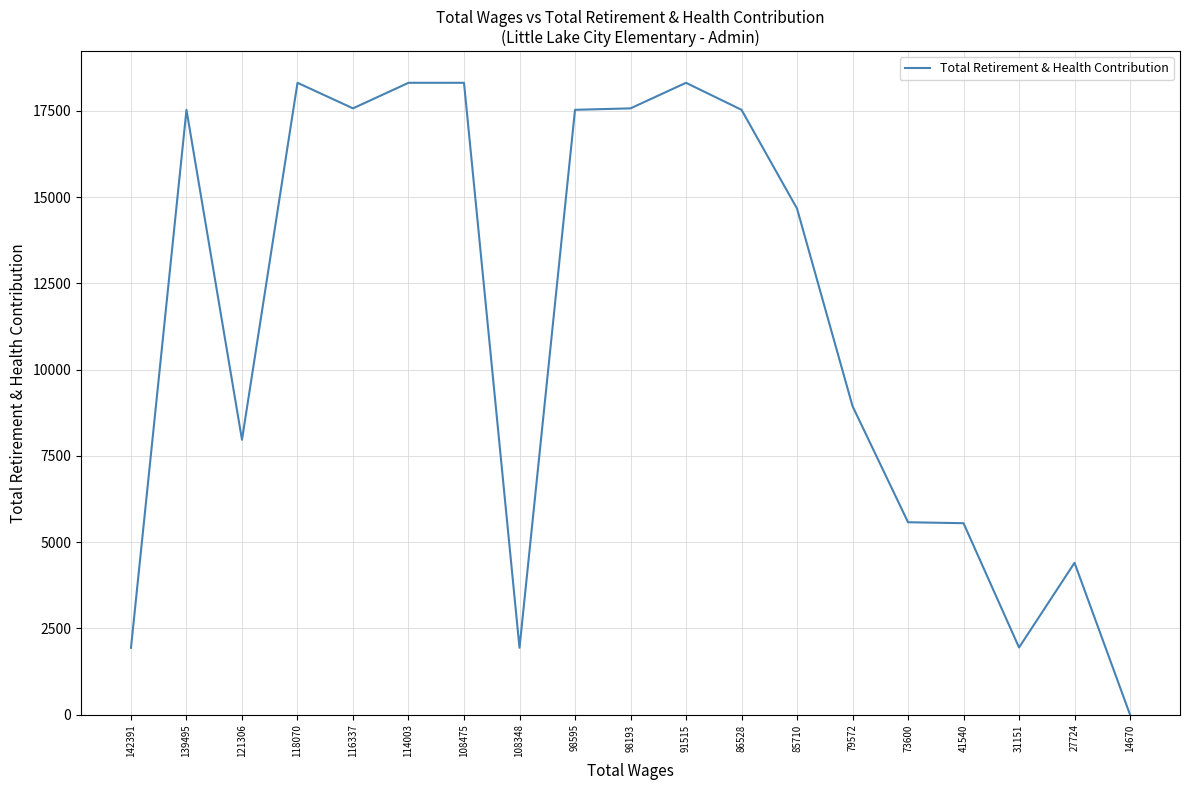

At which label is the value closest to 9156?

79572